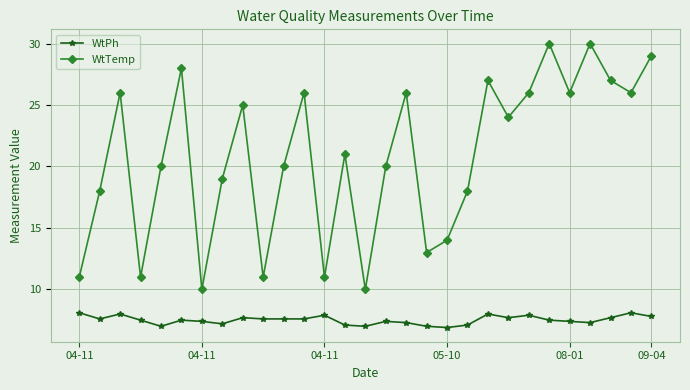

How many interior local peaks does the WtTemp series have?

9